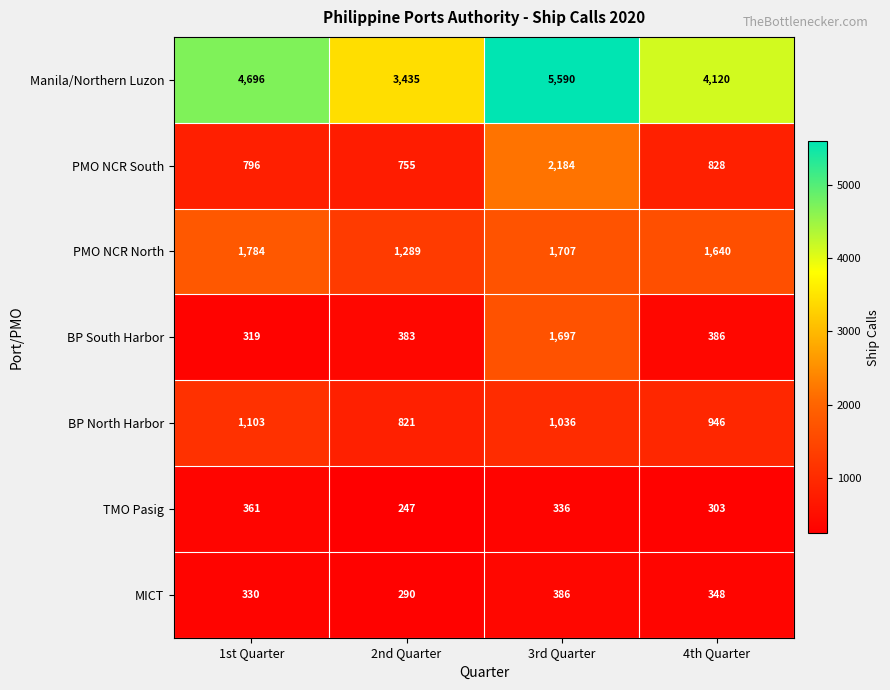

How many data points in BP South Harbor are less than 386?

2